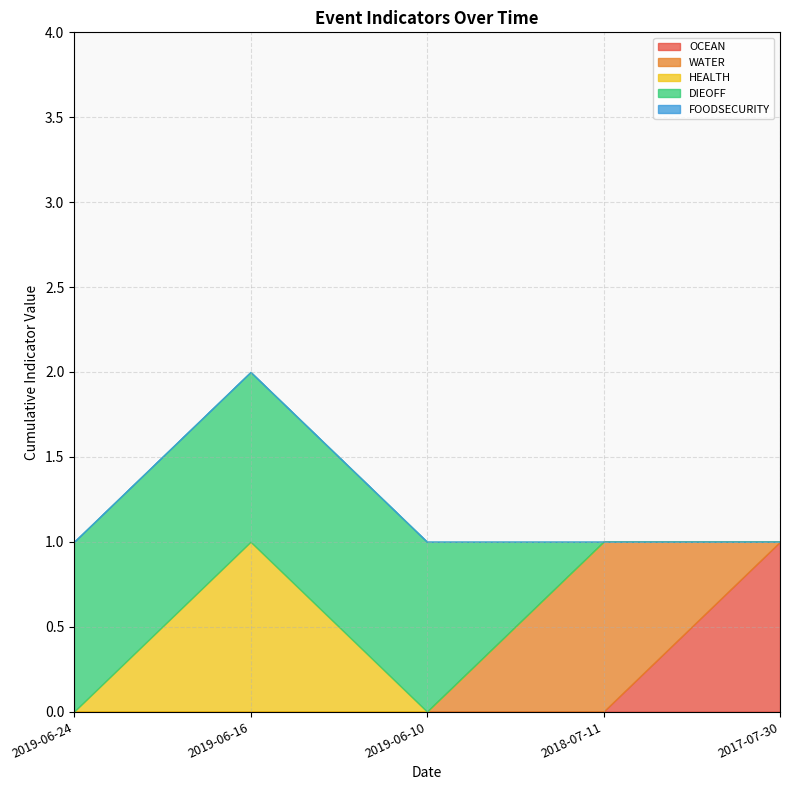

Which has a higher value, 2019-06-10 or 2018-07-11?

2019-06-10